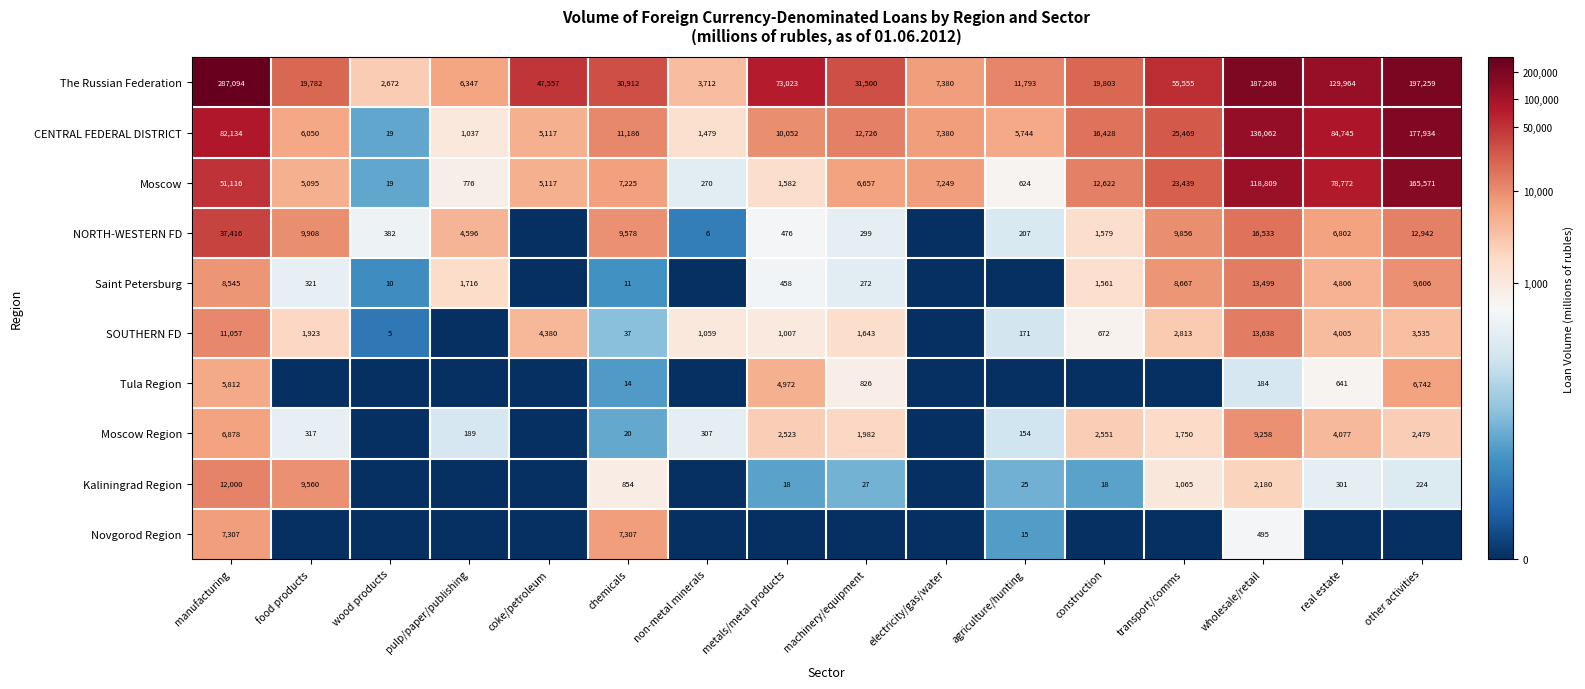

What is the average value of the Moscow series?

30309